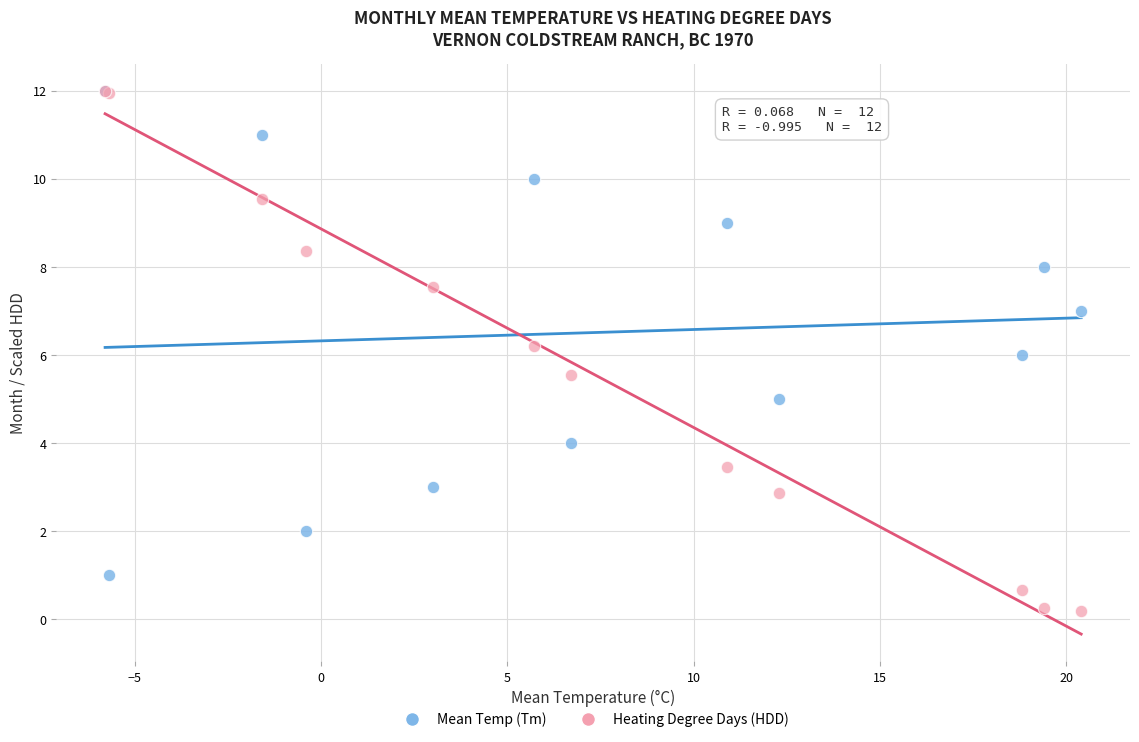

What are all the series names shown in the legend?

Mean Temp (Tm), Heating Degree Days (HDD)